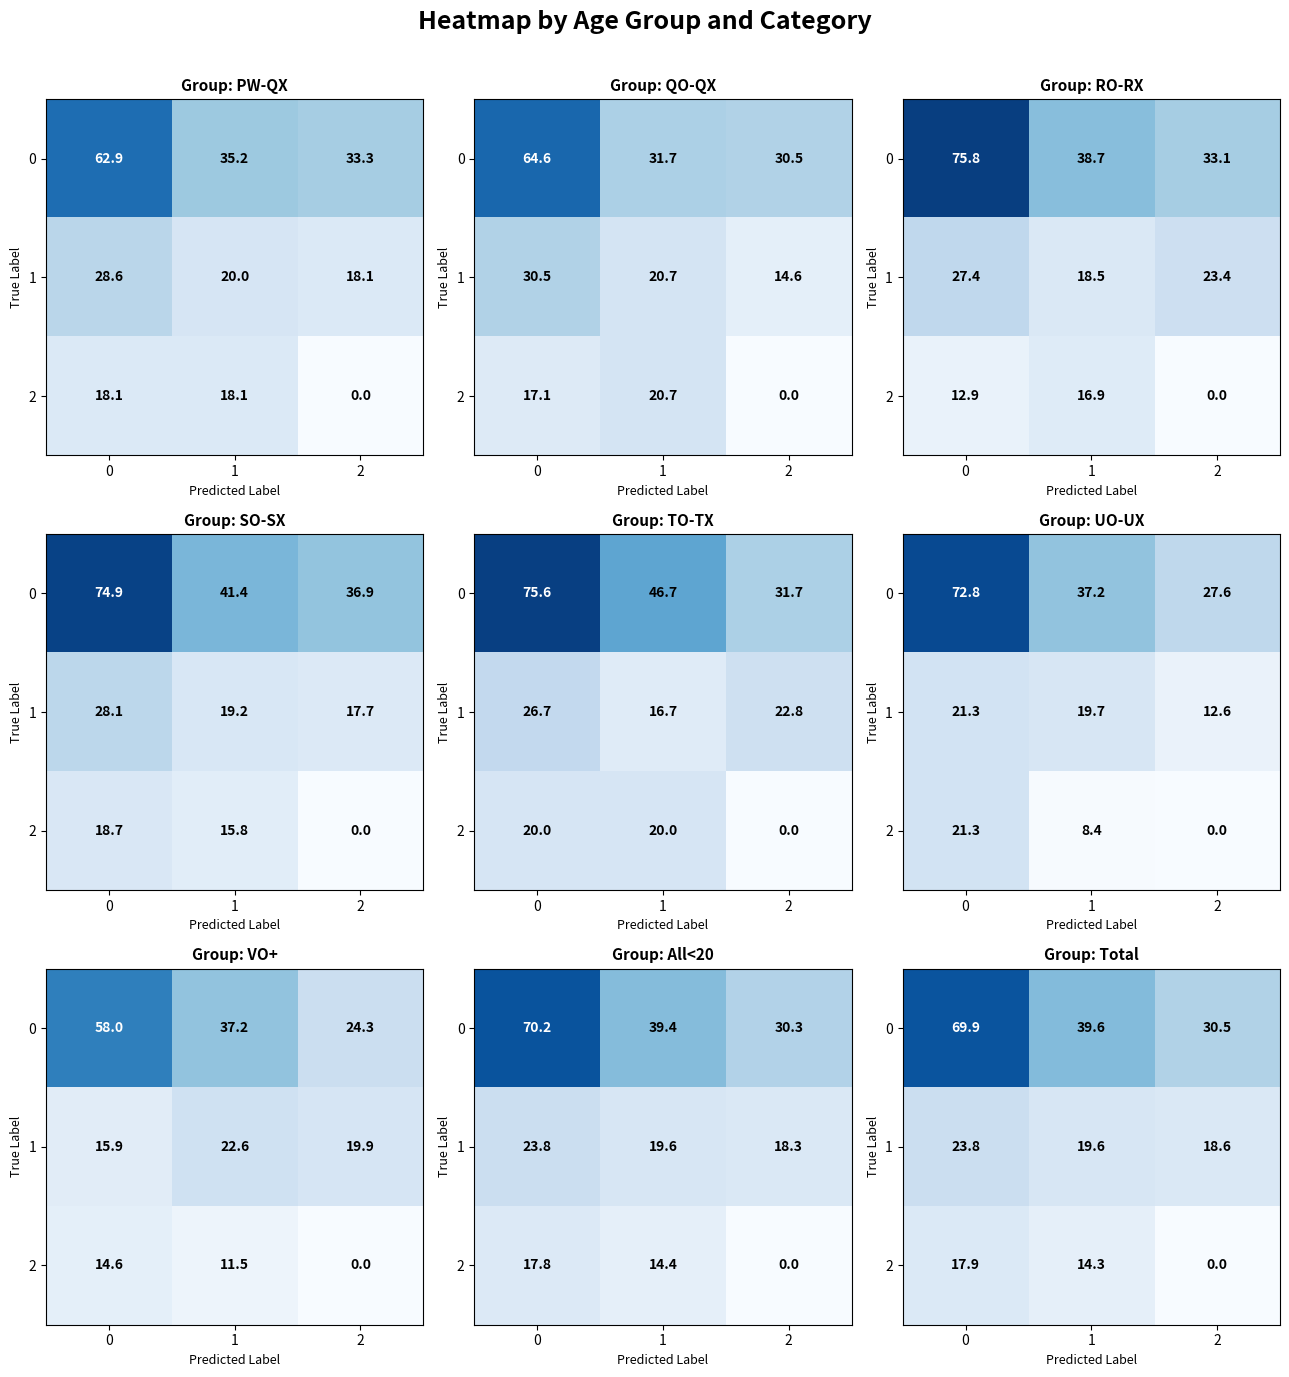

The value of 2 at 0 is 17.9. True or false?

True